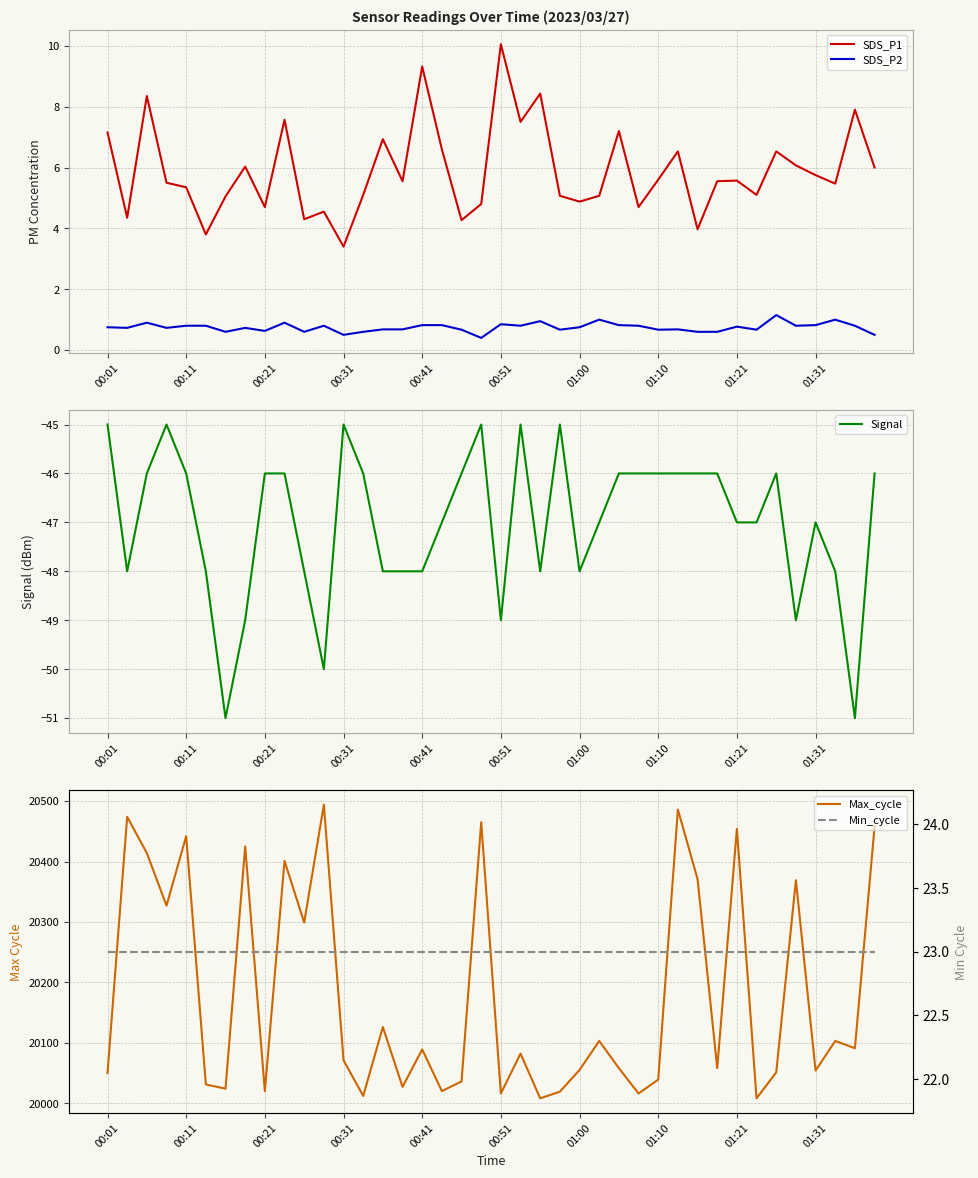

True or false: SDS_P2 and Min_cycle intersect in this chart.

False